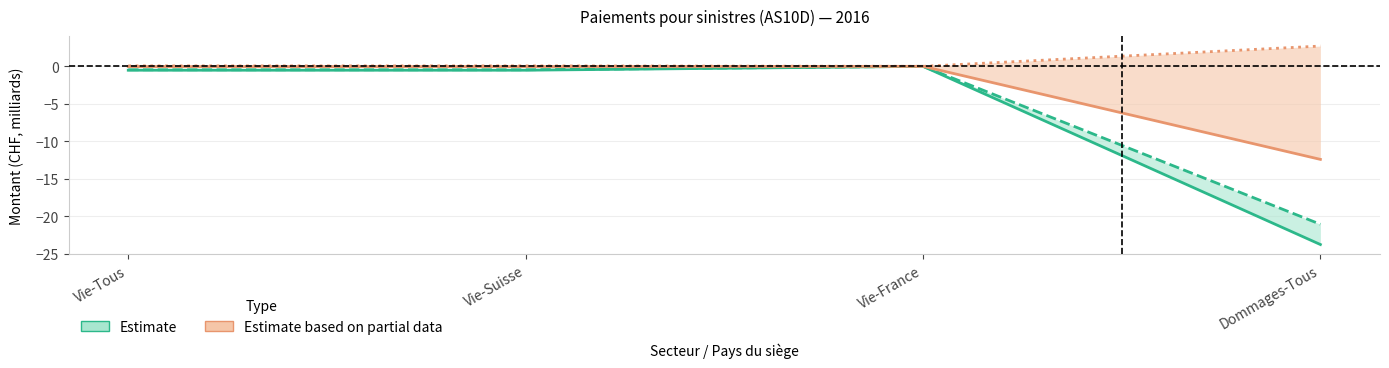

What is the spread (max minus min) of values at Dommages-Tous?

26.5